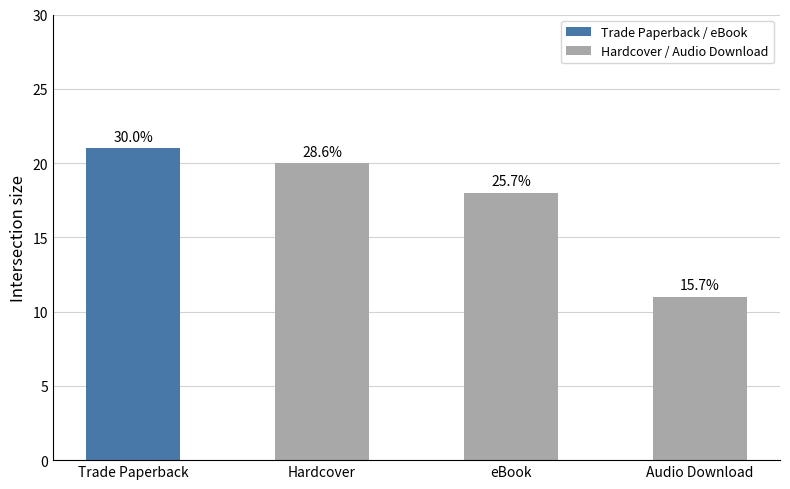

Rank the categories by value from lowest to highest.

Audio Download, eBook, Hardcover, Trade Paperback